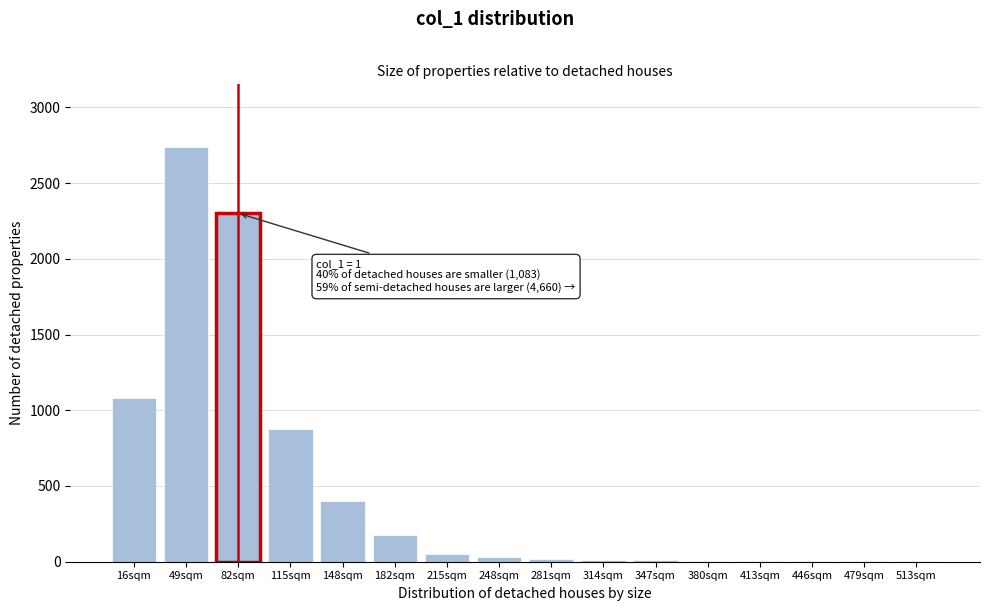

What is the ratio of the value at 82sqm to the value at 16sqm?

2.1